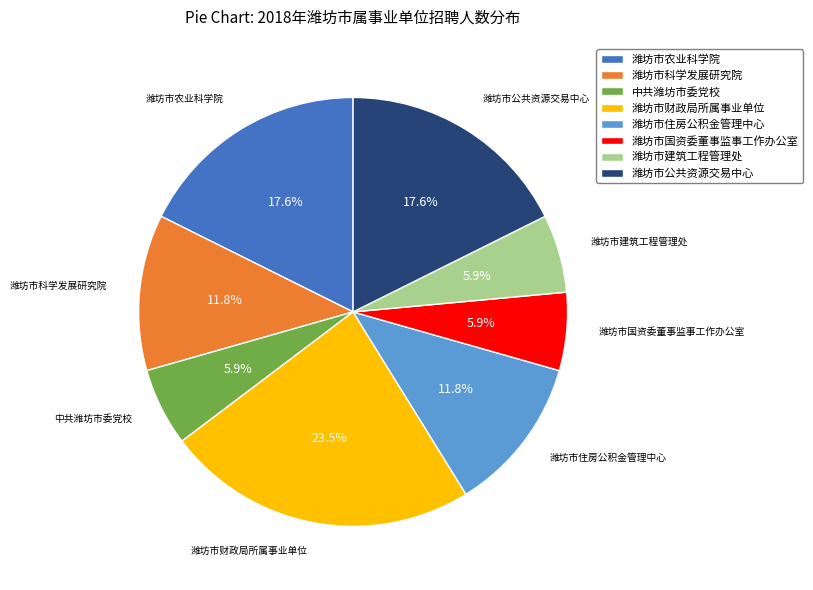

Count the number of slices in the pie.

8